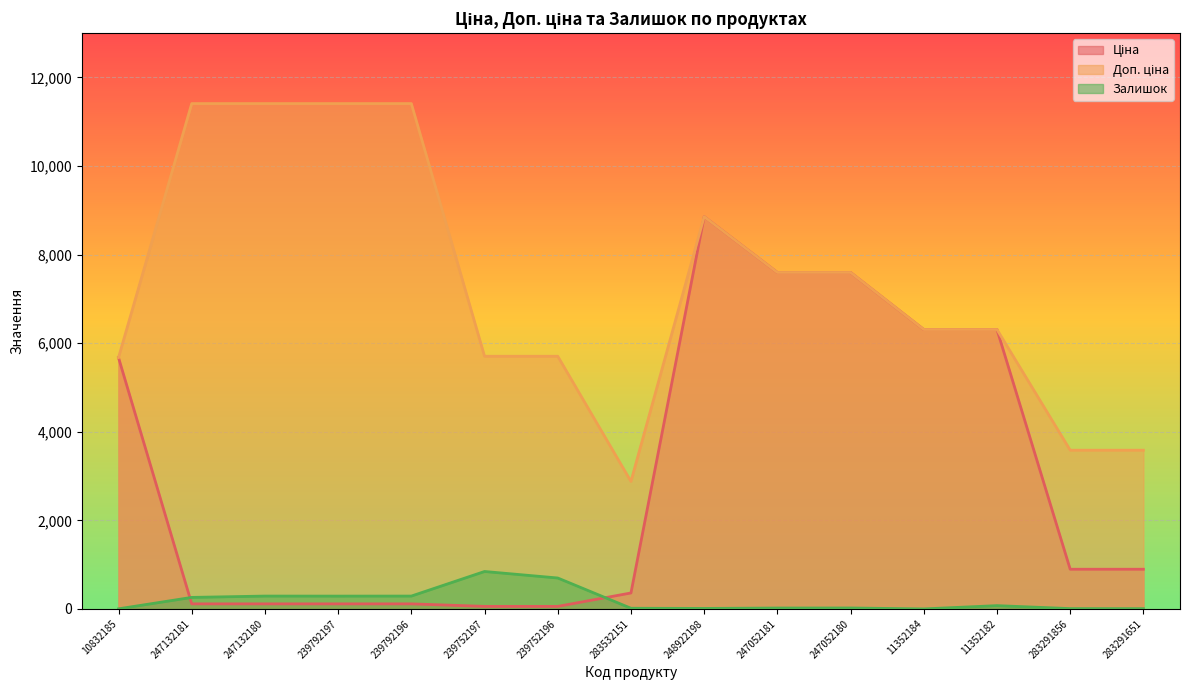

The Ціна series shows 82.6 at 239752196. True or false?

False